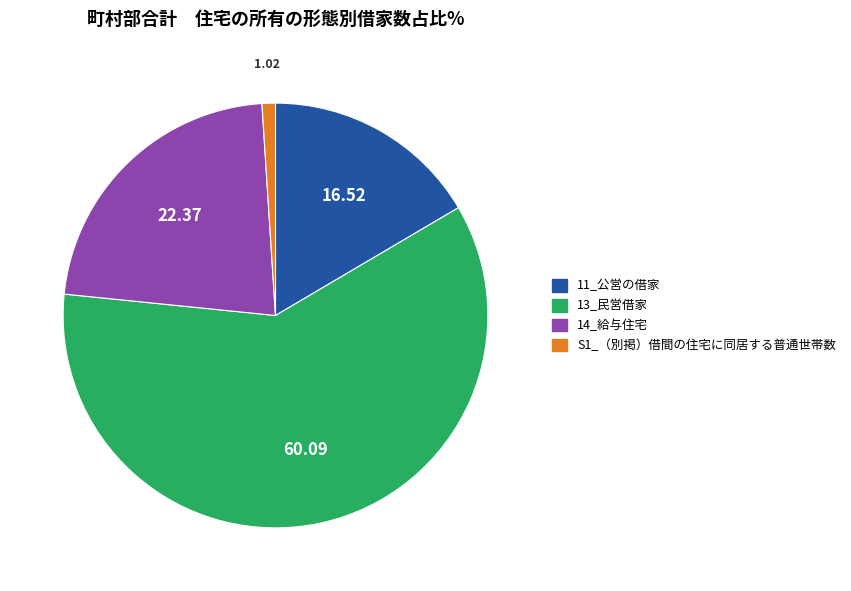

Is there a majority slice in this chart?

Yes